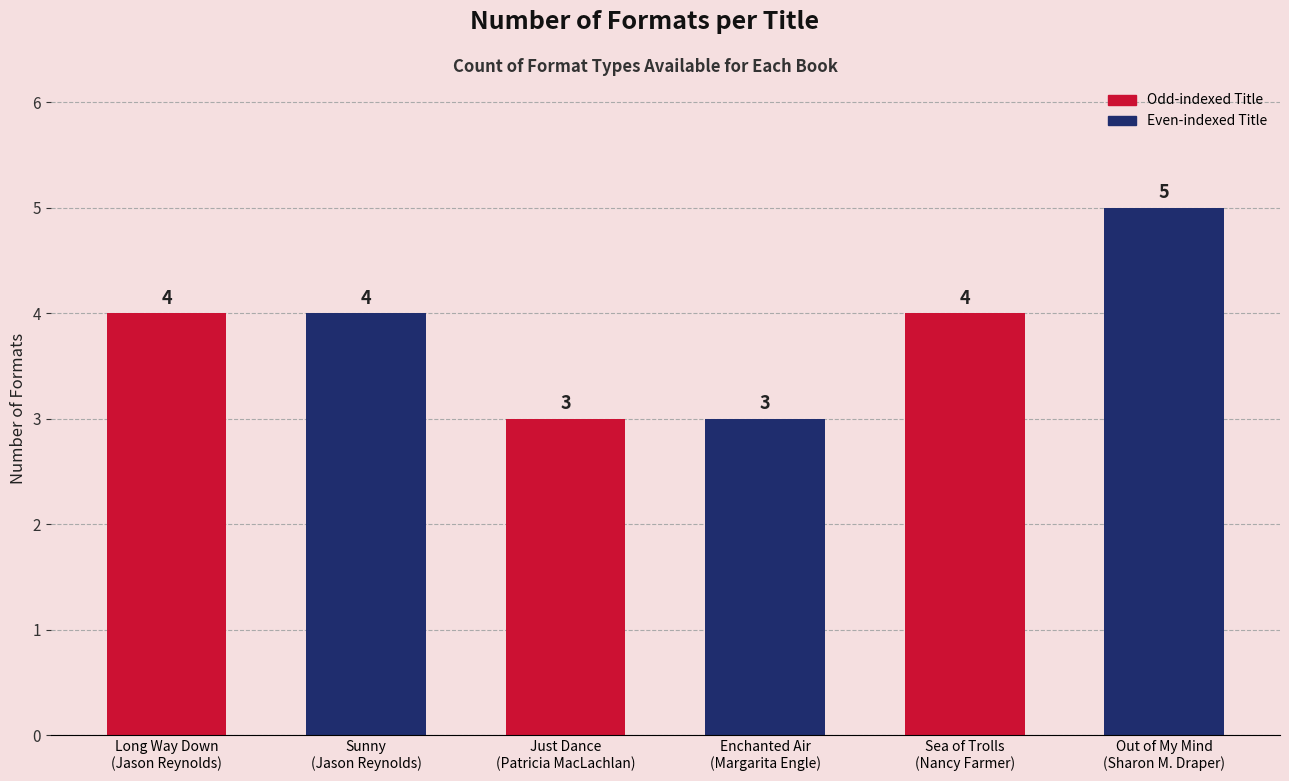

What is the label of the 5th bar from the right?

Sunny
(Jason Reynolds)